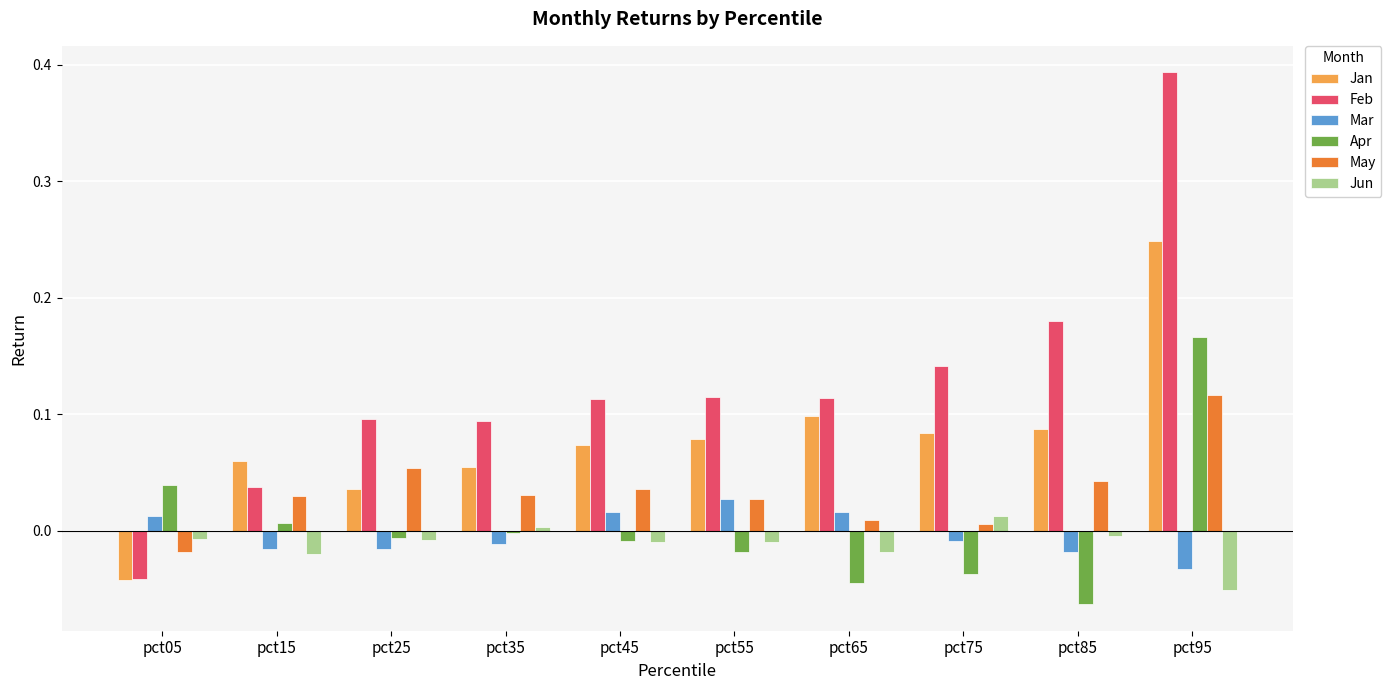

How many bars are there in each group?

6